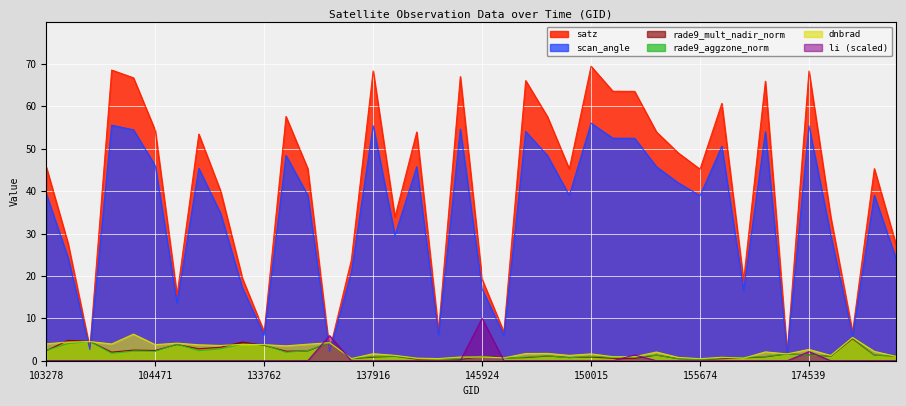

Does the chart display data point markers on the line(s)?

No